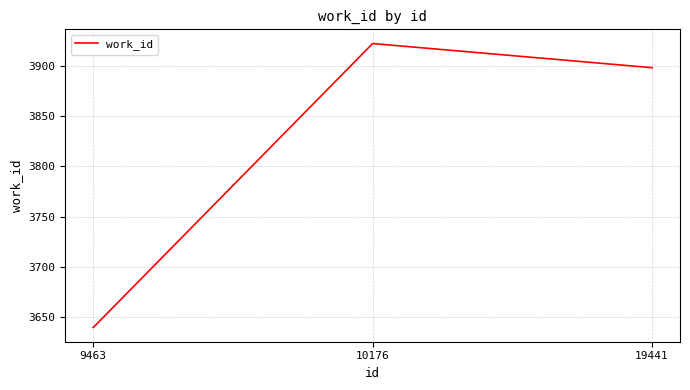

What is the smallest value displayed?

3640